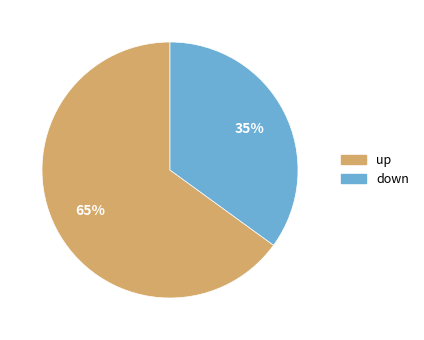

How many slices are in this pie chart?

2